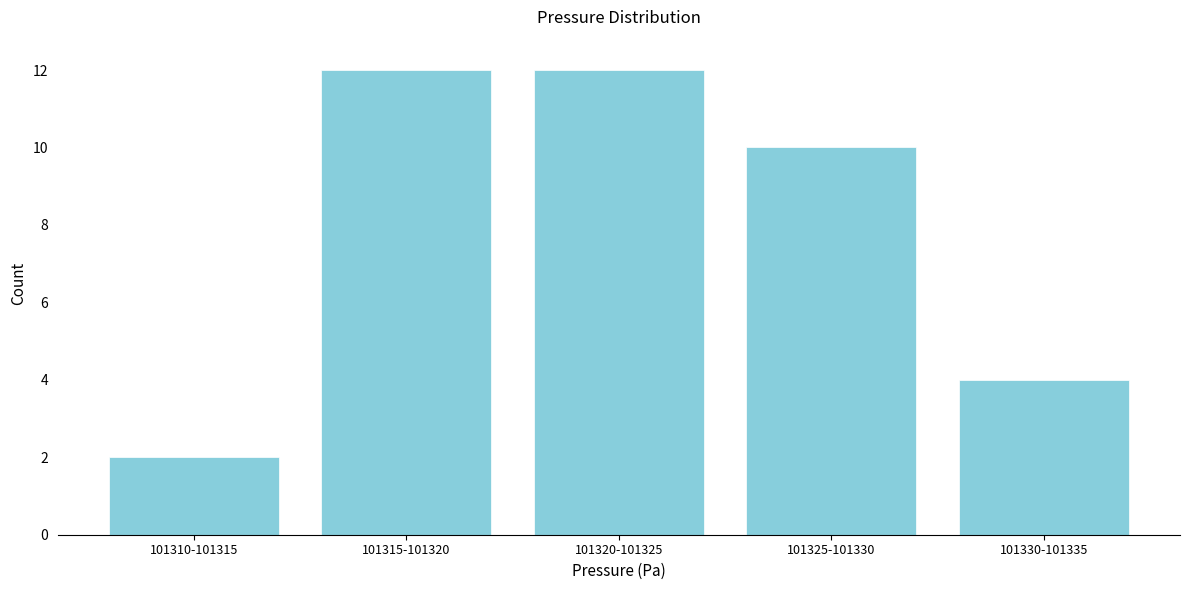

Reading left to right, transcribe all the data shown in this chart.

2	12	12	10	4